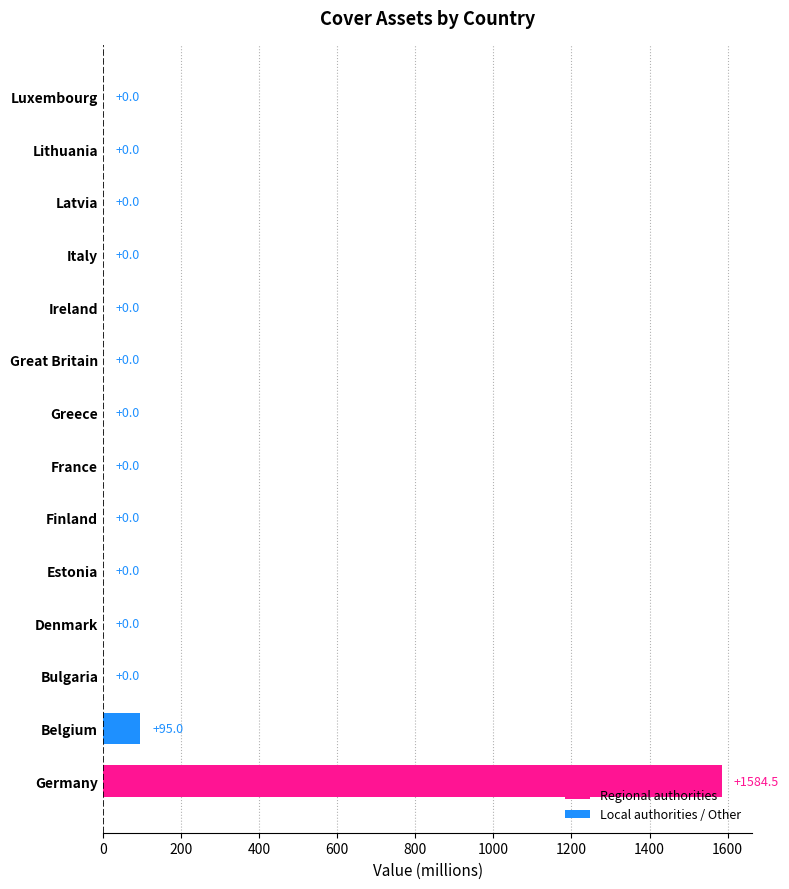

Reading top to bottom, what are all the values shown in this chart?

Luxembourg=0.0	Lithuania=0.0	Latvia=0.0	Italy=0.0	Ireland=0.0	Great Britain=0.0	Greece=0.0	France=0.0	Finland=0.0	Estonia=0.0	Denmark=0.0	Bulgaria=0.0	Belgium=95.0	Germany=1584.5